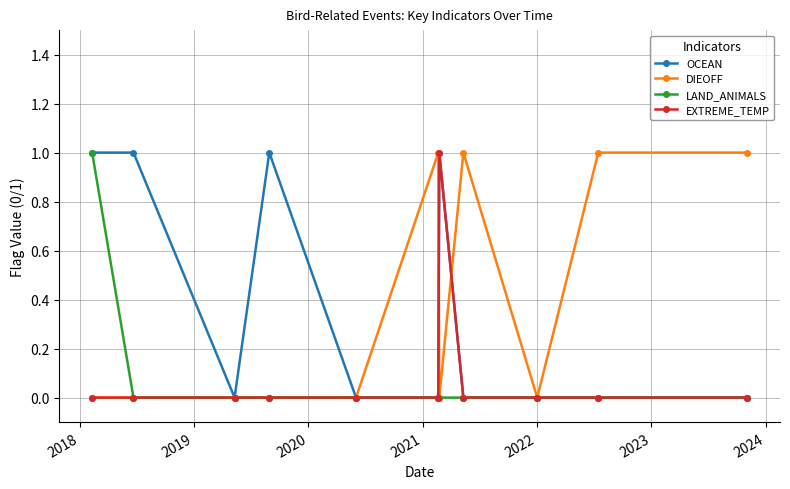

What are all the series names shown in the legend?

OCEAN, DIEOFF, LAND_ANIMALS, EXTREME_TEMP